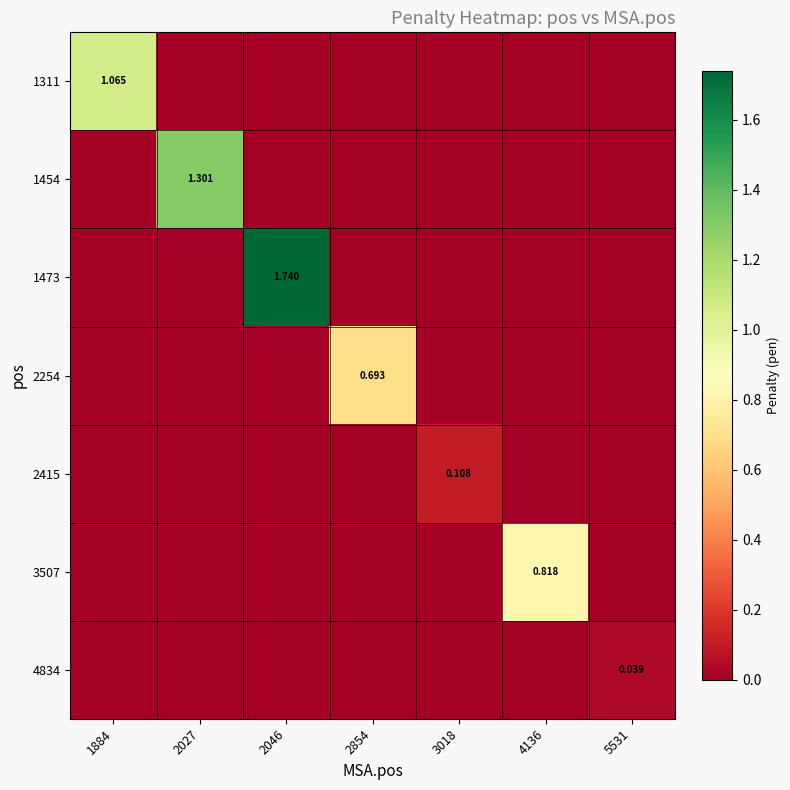

The 1473 series shows 0.0 at 4136. True or false?

True